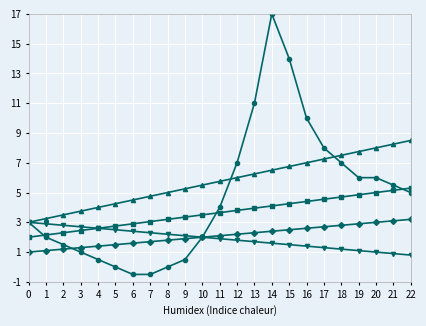

What is the greatest value displayed?

17.0